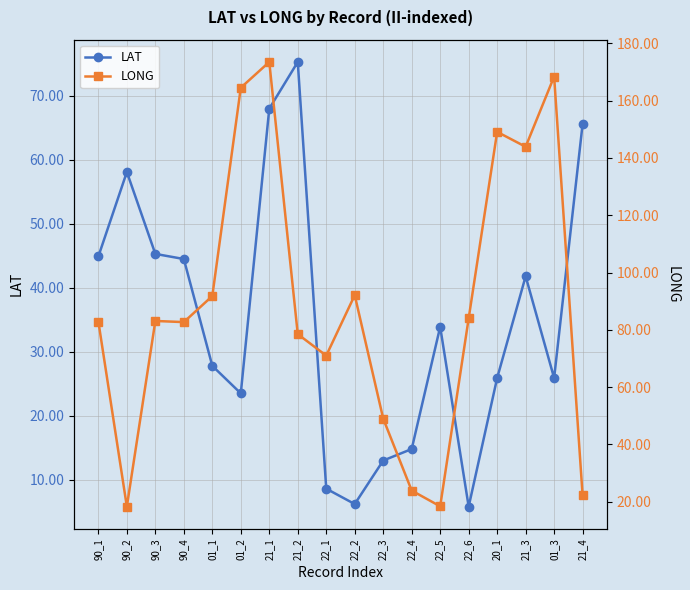

Which label corresponds to the smallest value in the chart?

22_6